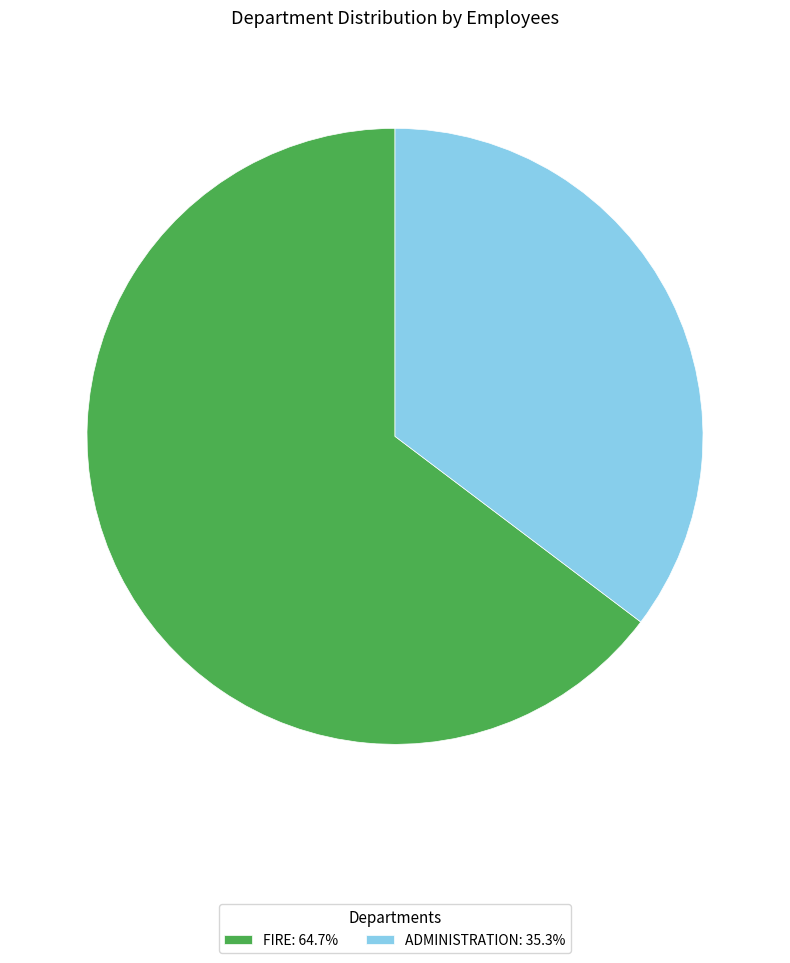

Approximately how many times larger is the value at FIRE: 64.7% compared to ADMINISTRATION: 35.3%?

1.8